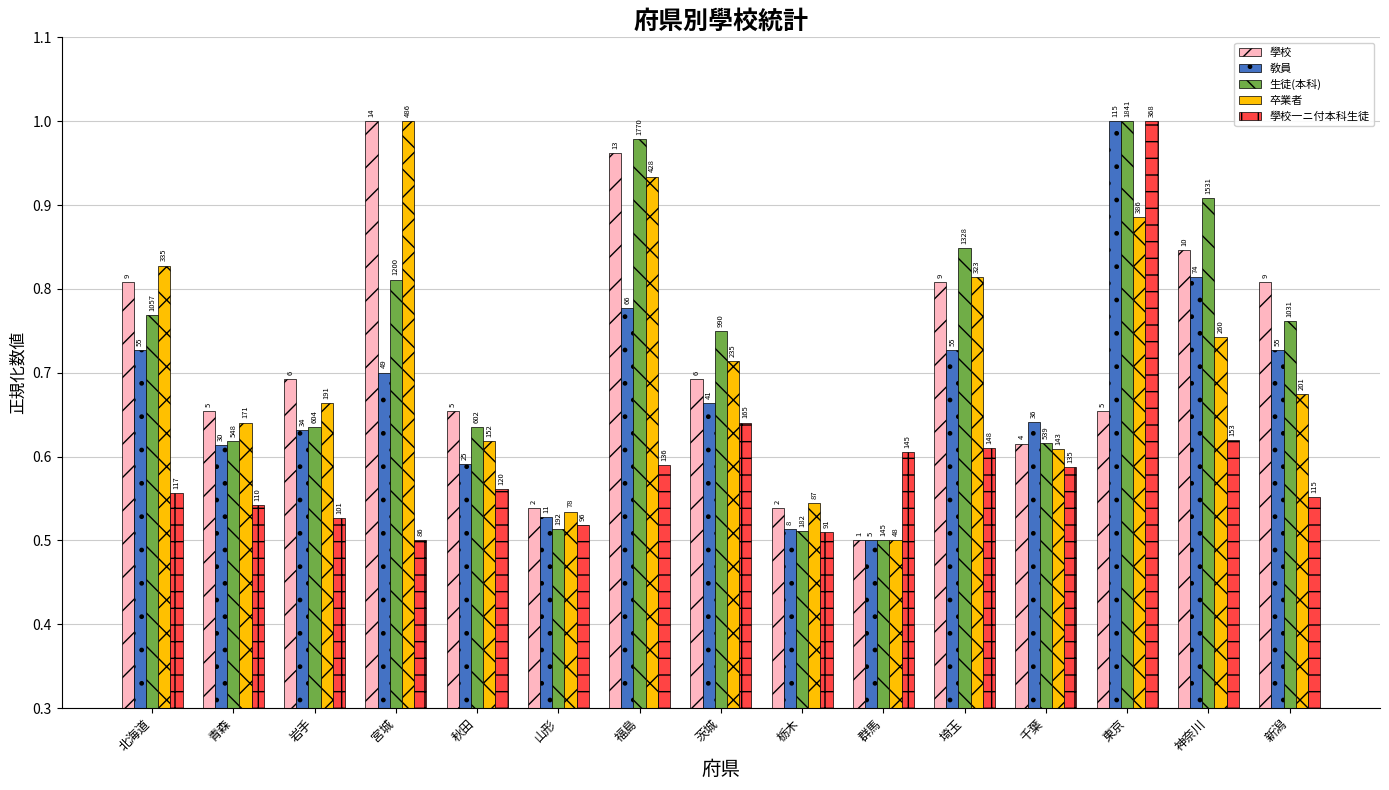

How many bars are there in total?

75